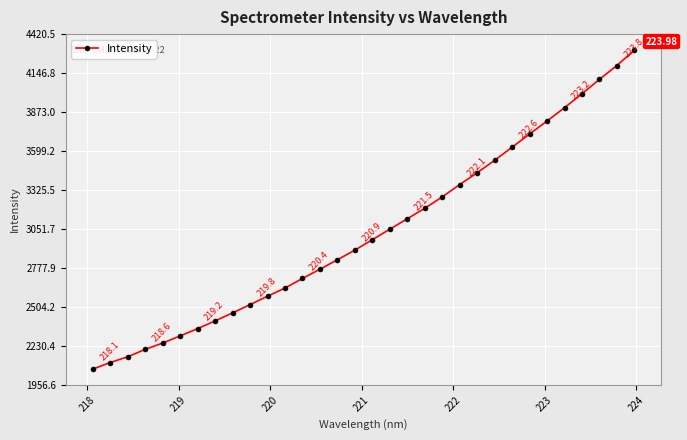

What is the difference between the maximum and minimum values?

2239.9